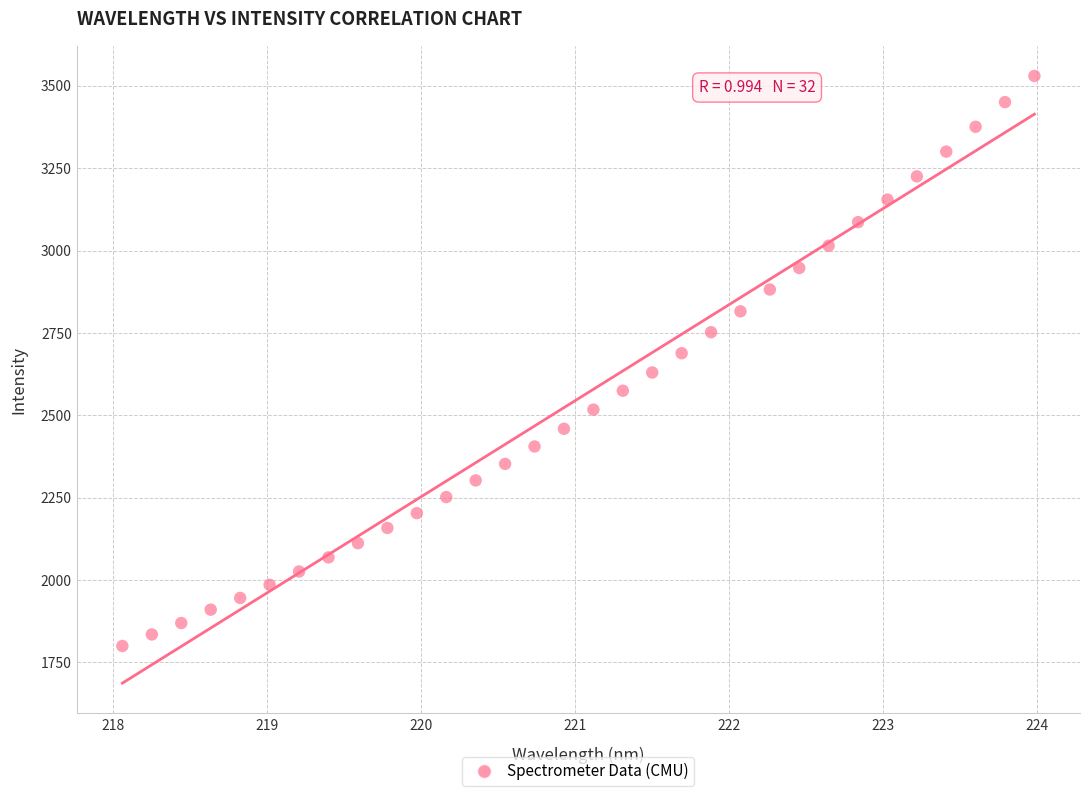

What is the range of Y values (max minus min)?

1729.6